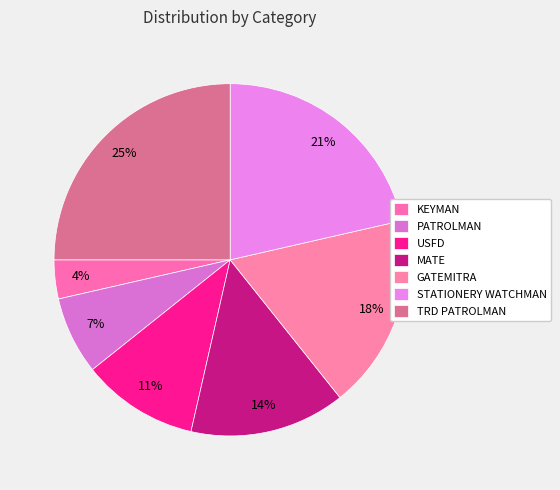

How many segments does this pie chart have?

7